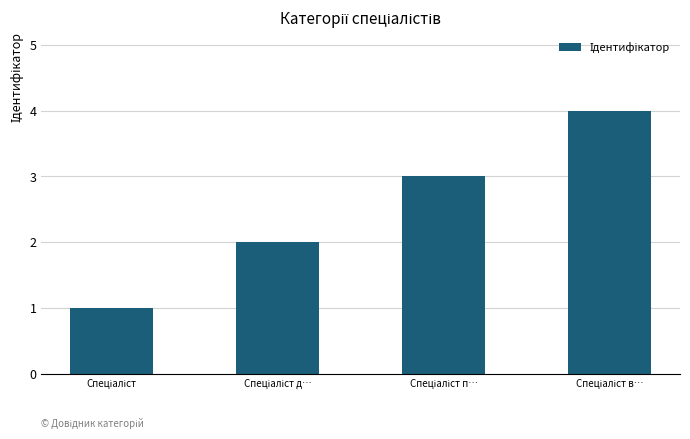

What is the sum of all values?

10